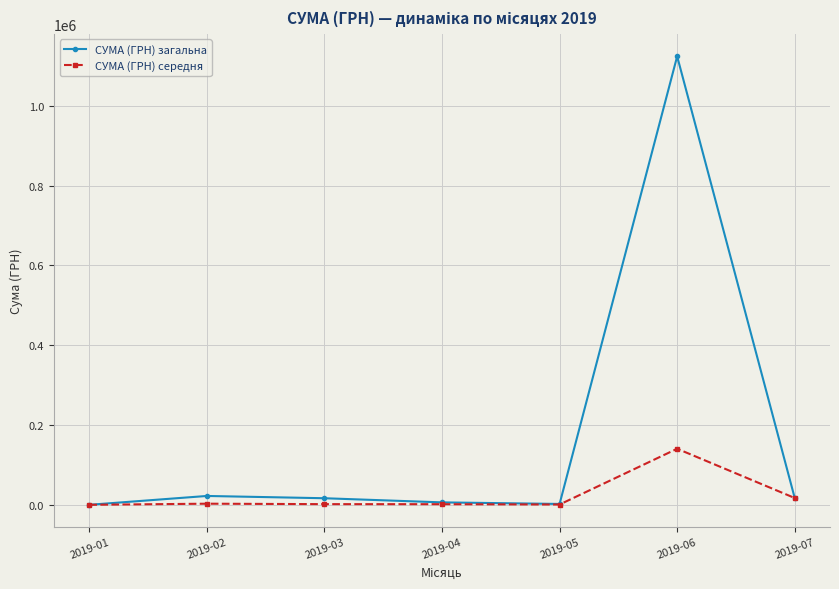

Which series has the largest range (max minus min)?

СУМА (ГРН) загальна